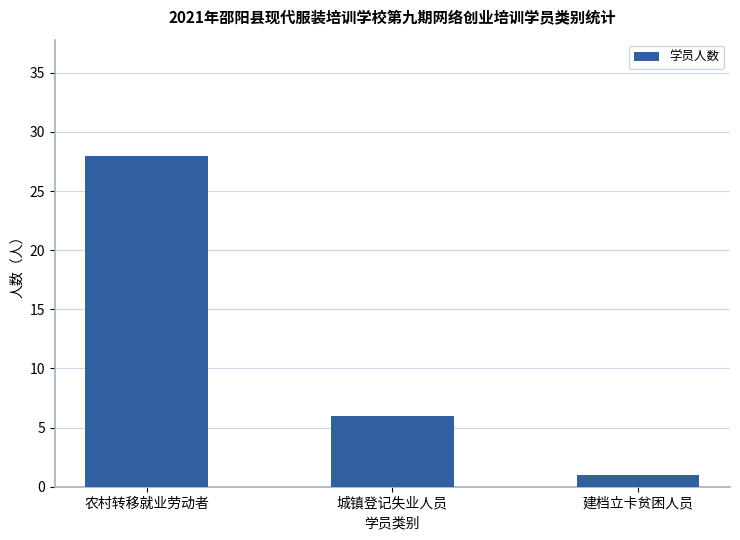

Does the chart contain stacked bars?

No